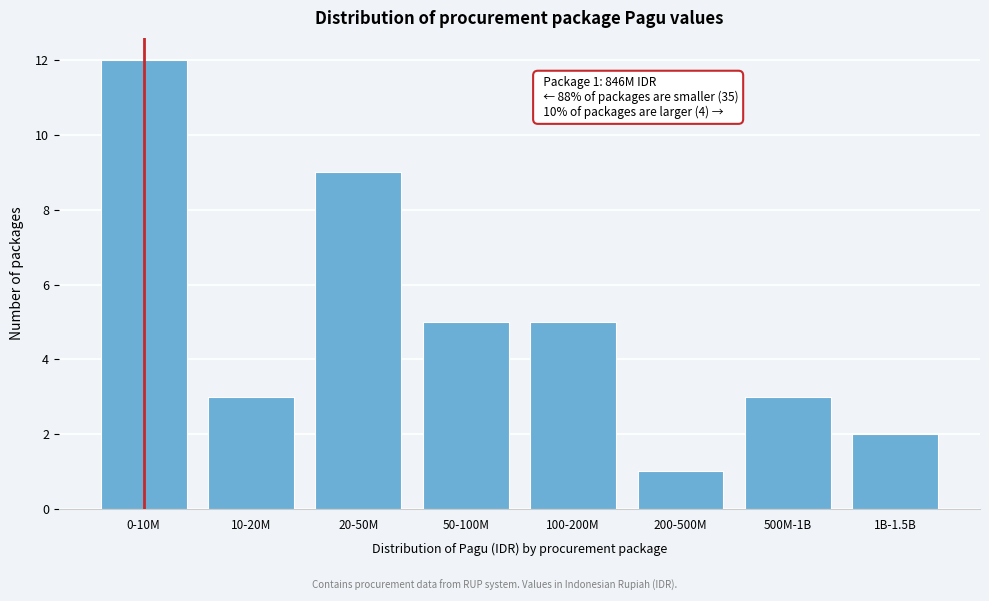

Reading right to left, extract all data points from this chart.

1B-1.5B=2	500M-1B=3	200-500M=1	100-200M=5	50-100M=5	20-50M=9	10-20M=3	0-10M=12